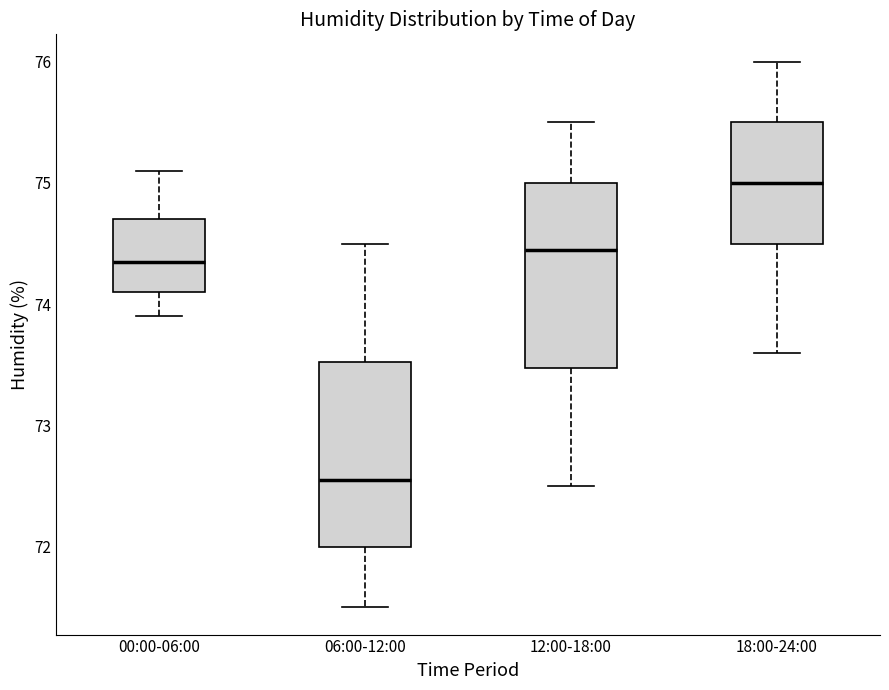

Which box has the highest median line?

18:00-24:00